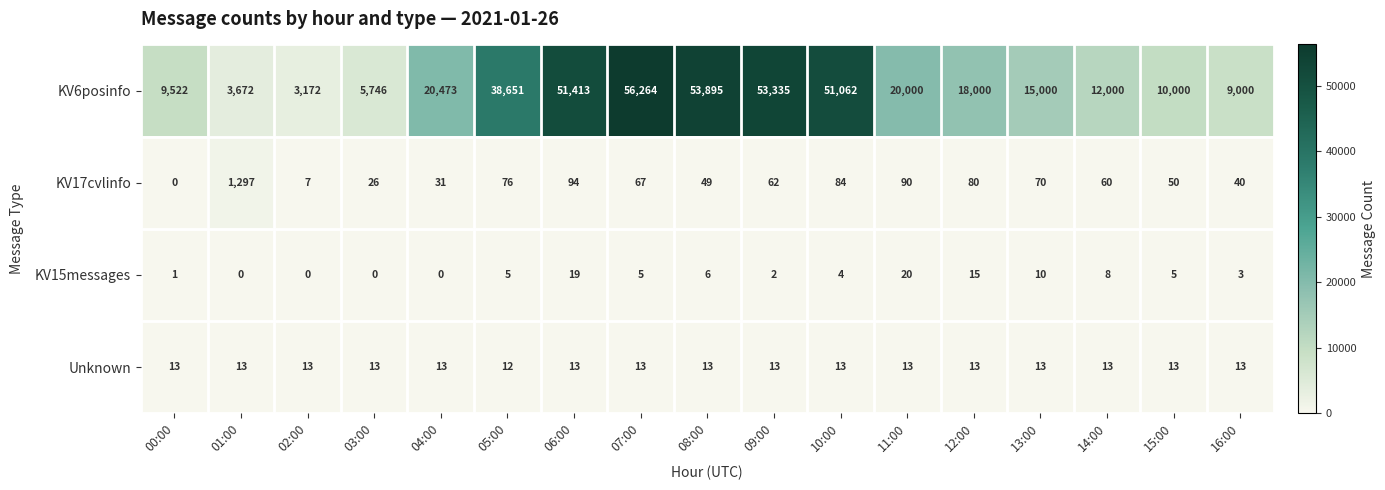

What is the spread (max minus min) of values at 07:00?

56259